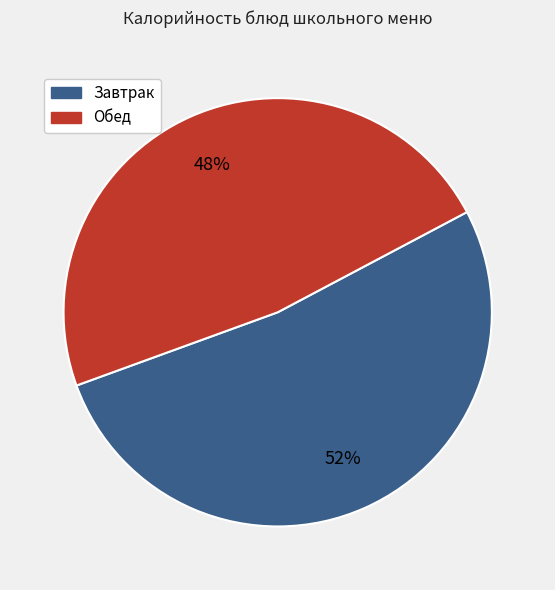

What percentage is the Завтрак slice, to the nearest percent?

52%